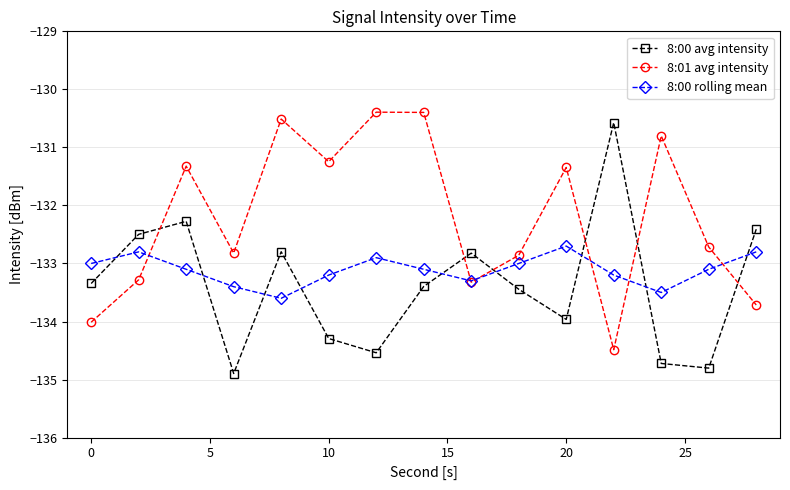

What are all the series names shown in the legend?

8:00 avg intensity, 8:01 avg intensity, 8:00 rolling mean